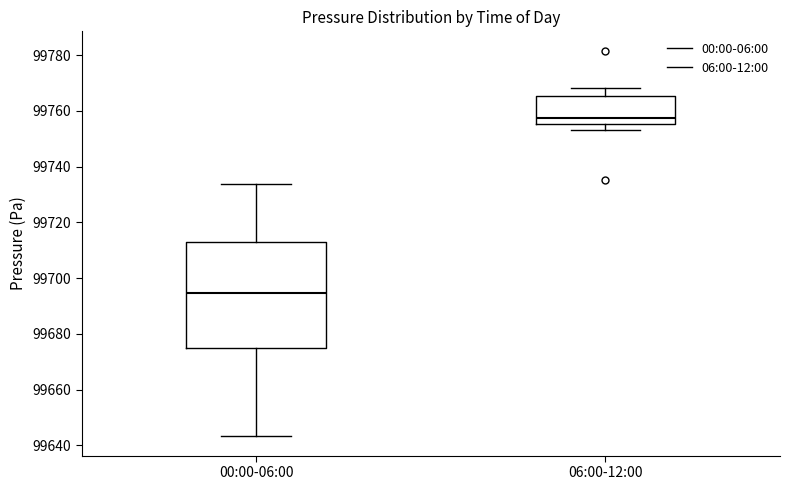

Reading left to right, read every box against the y-axis: the position of its median line, the range the box covers, and the ends of its whiskers. The values are not printed on the chart, so give them approximately, as read against the axis.

00:00-06:00: median 99694, box 99674 to 99712, whiskers 99644 to 99734
06:00-12:00: median 99758, box 99756 to 99766, whiskers 99754 to 99768